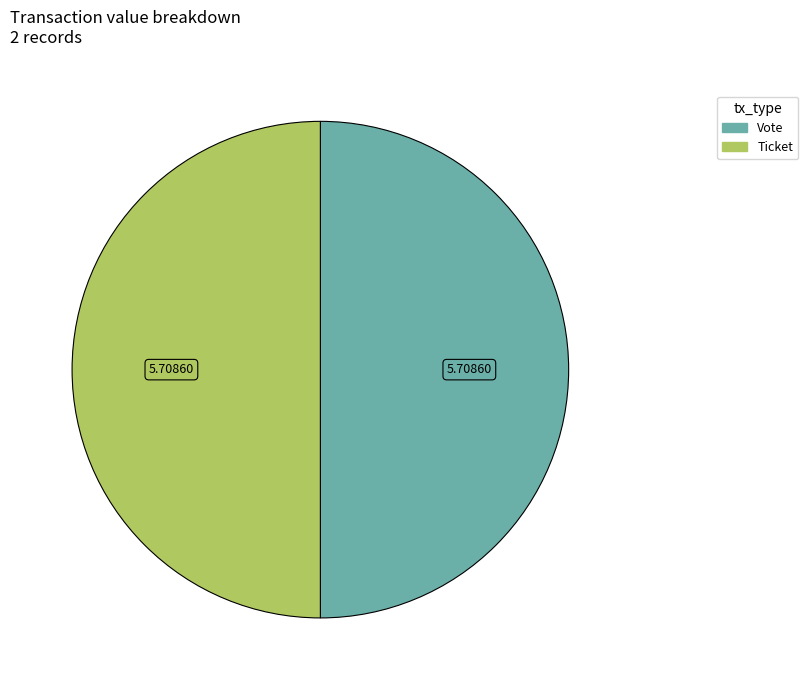

What is the ratio of the value at Vote to the value at Ticket?

1.0